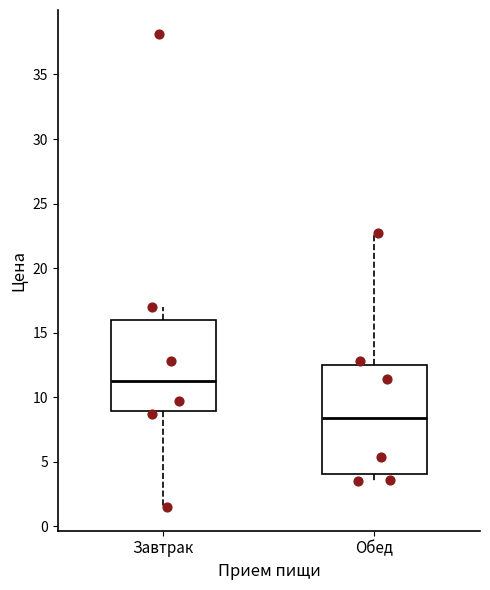

Reading left to right, read every box against the y-axis: the position of its median line, the range the box covers, and the ends of its whiskers. The values are not printed on the chart, so give them approximately, as read against the axis.

Завтрак: median 11.5, box 9.0 to 16.0, whiskers 1.5 to 17.0
Обед: median 8.5, box 4.0 to 12.5, whiskers 3.5 to 22.5